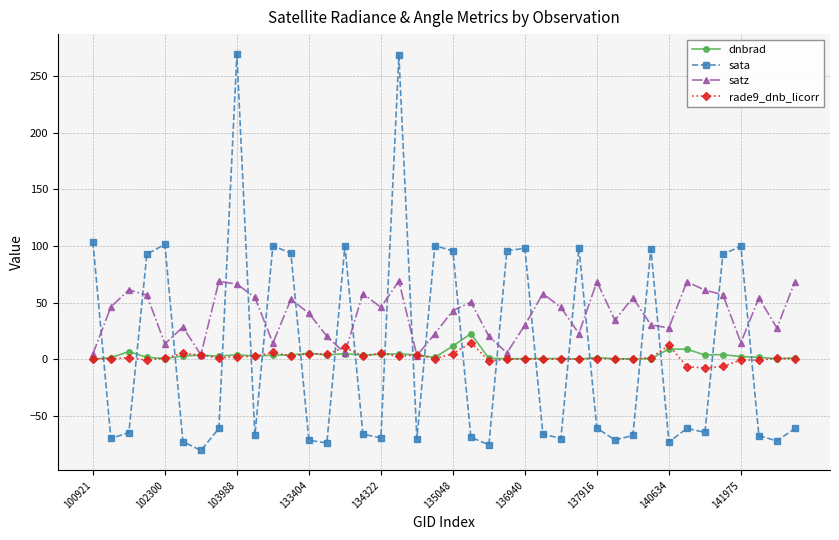

What is the smallest value displayed?

-80.3